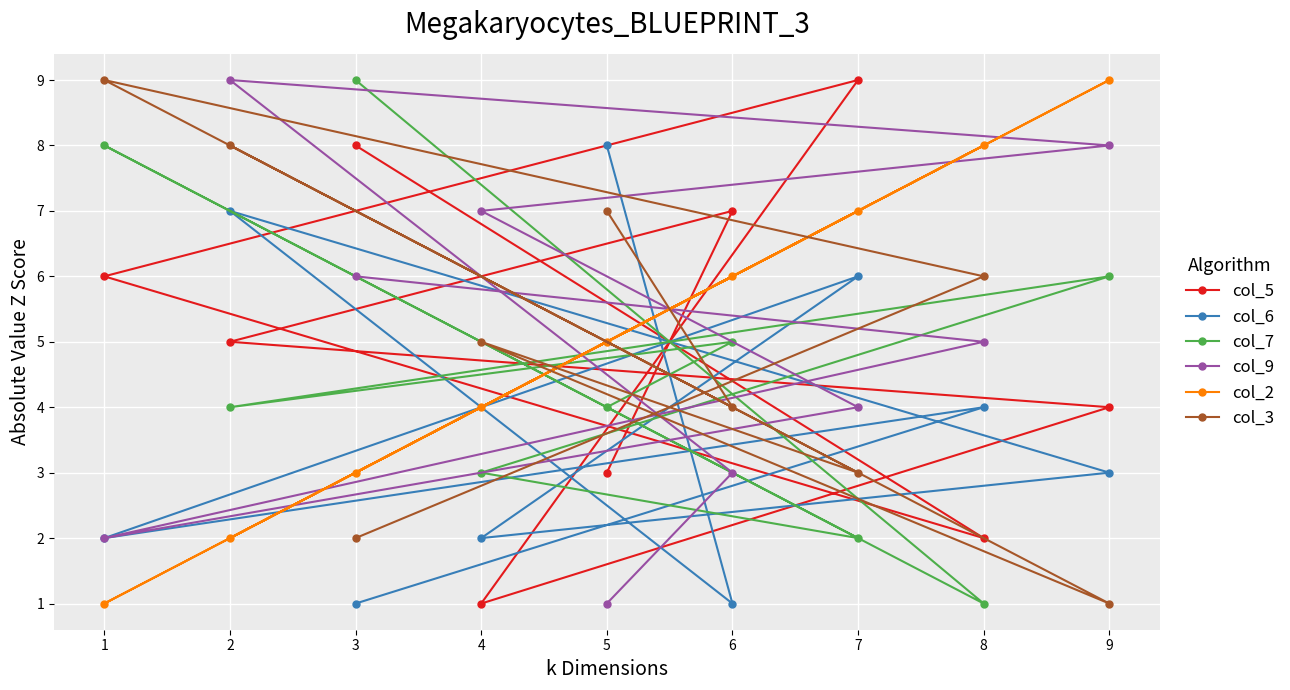

What is the sum of the col_6 values at 8 and 2?

11